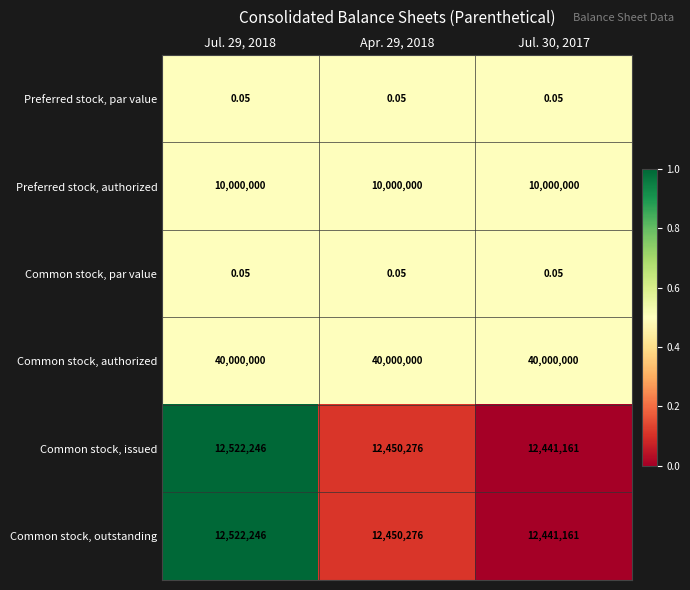

Is the value of Preferred stock, authorized at Apr. 29, 2018 greater than the value of Common stock, outstanding at Jul. 30, 2017?

No